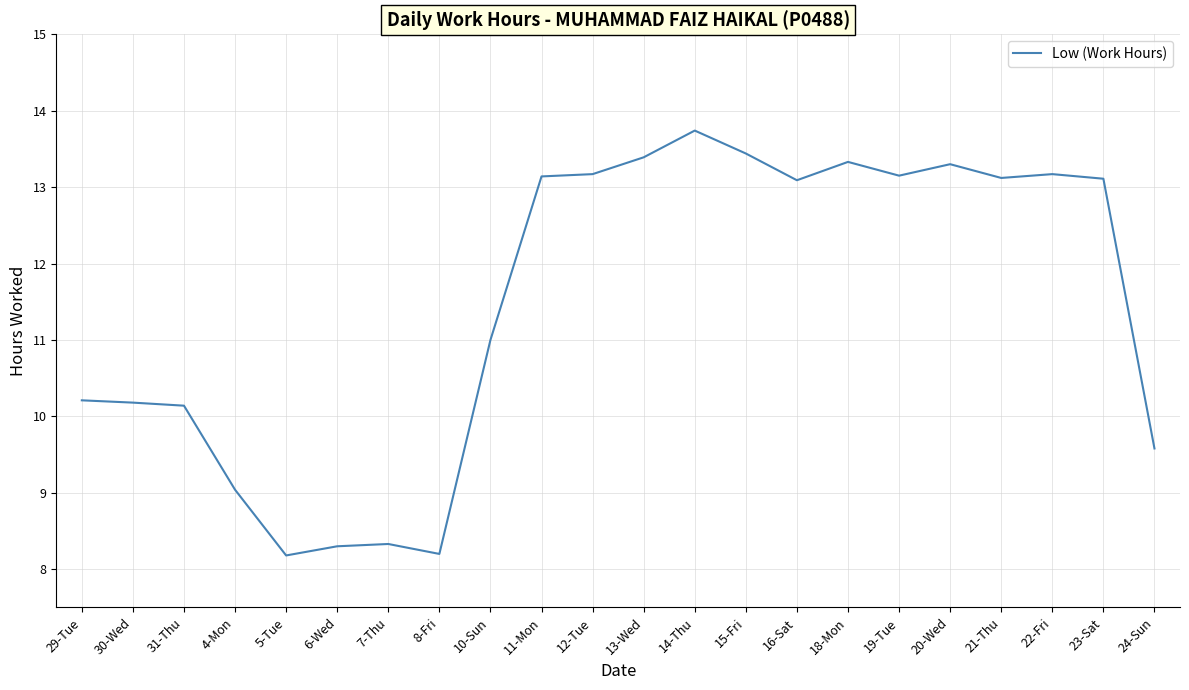

Which has a higher value, 21-Thu or 18-Mon?

18-Mon